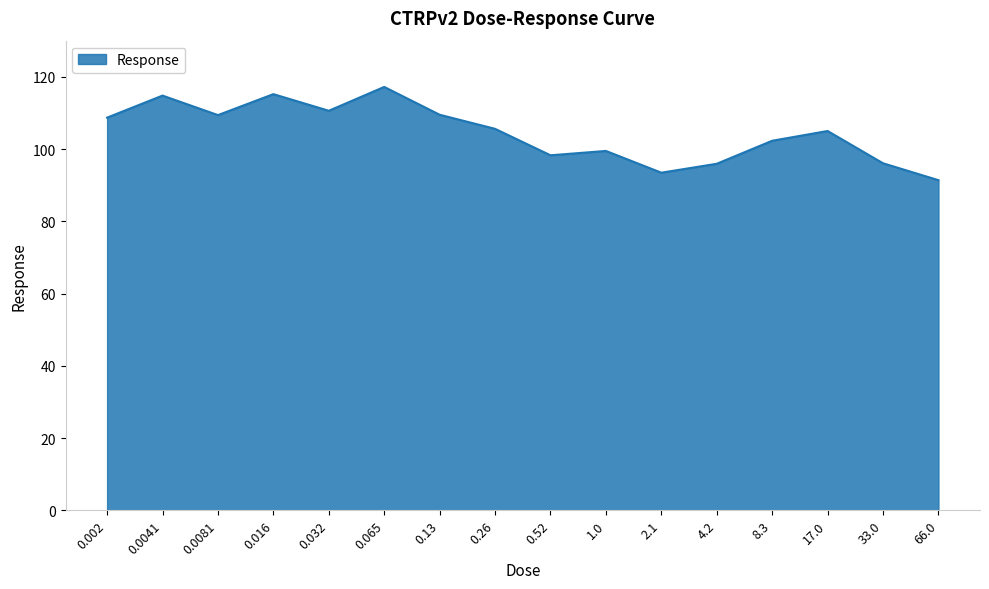

Approximately how many times larger is the value at 0.0041 compared to 0.26?

1.1